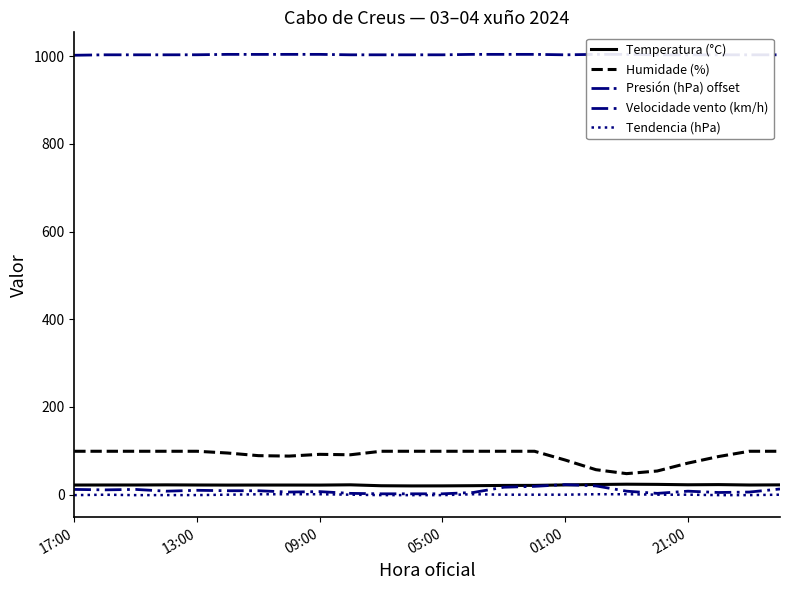

True or false: Temperatura (°C) and Velocidade vento (km/h) intersect in this chart.

True